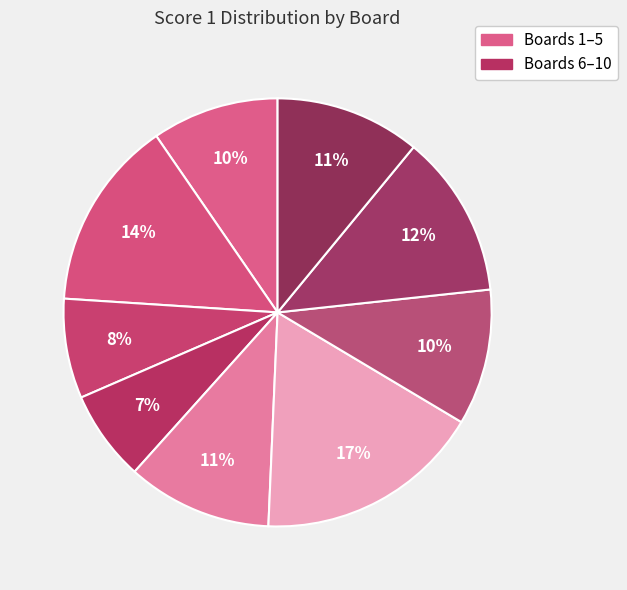

Is there any slice that represents more than half of the pie?

No